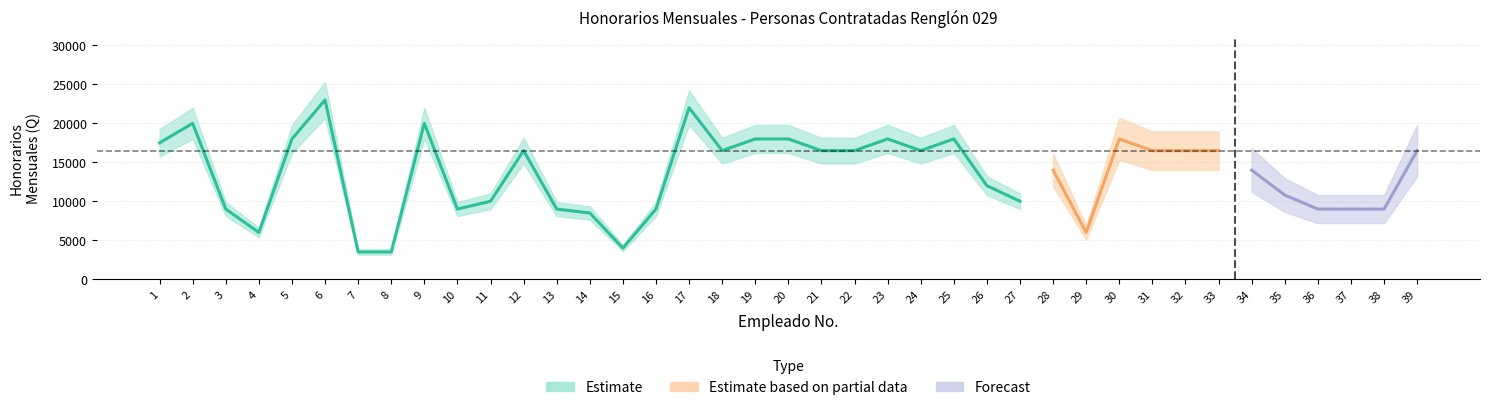

What is the value of the 29th point from the left?

6000